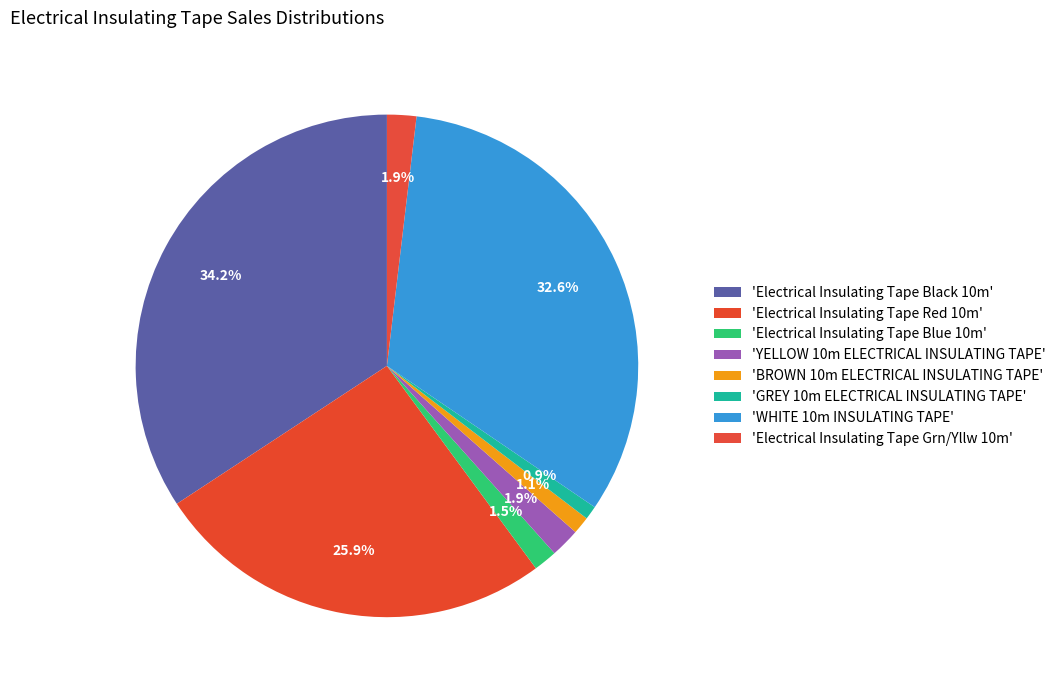

How many segments does this pie chart have?

8